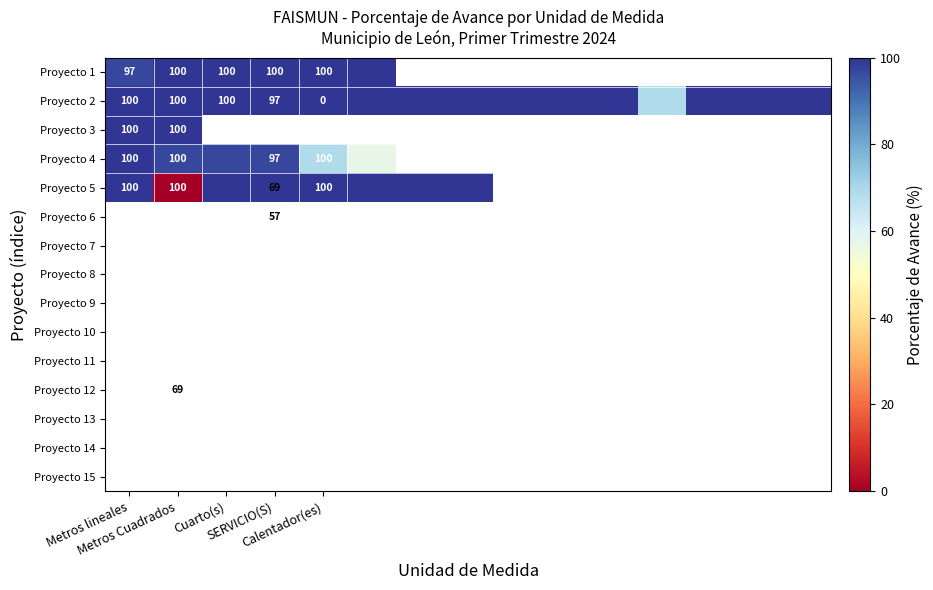

What is the difference between the maximum and minimum values in the Proyecto 5 series?

100.0